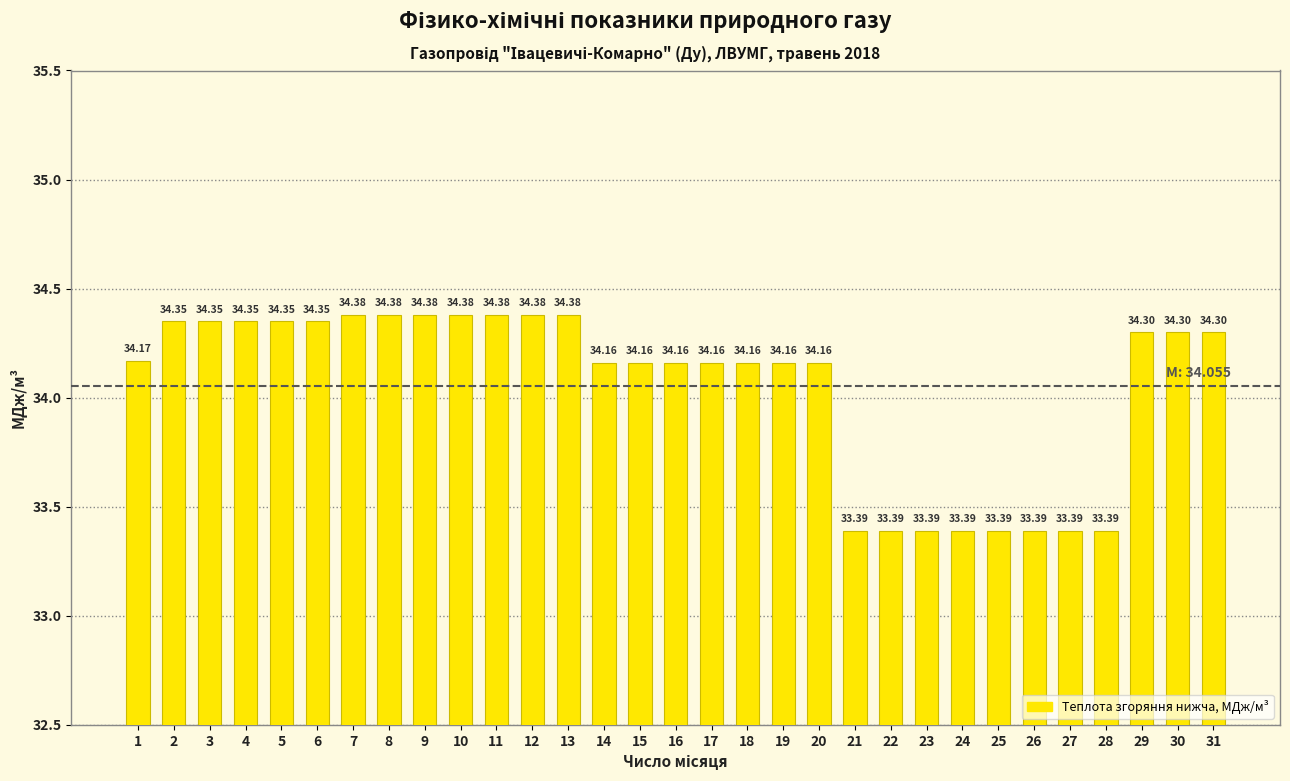

Which has a higher value, 19 or 24?

19